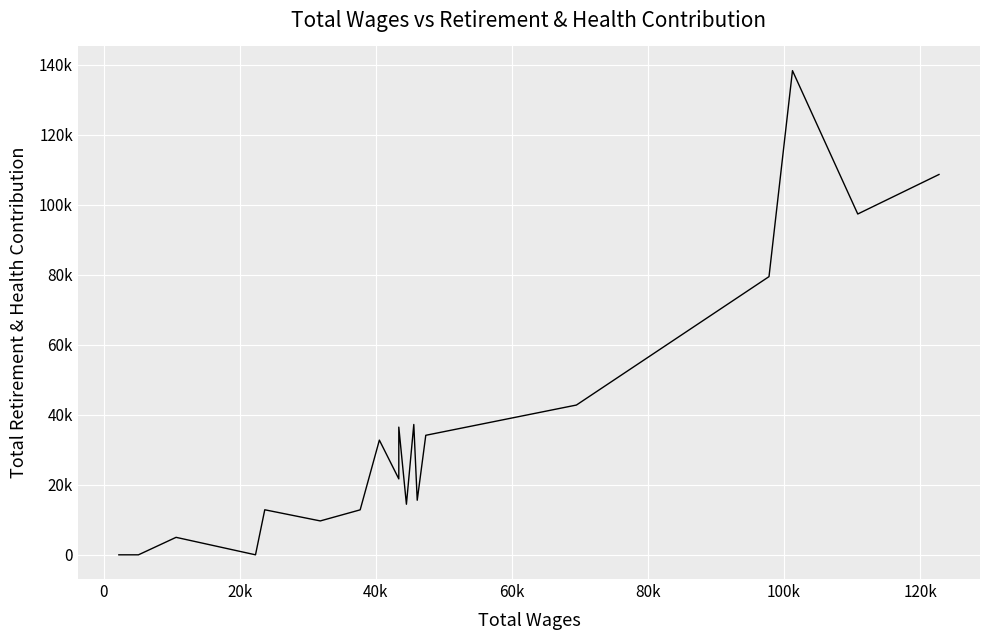

What is the value of the 17th point from the left?

138290